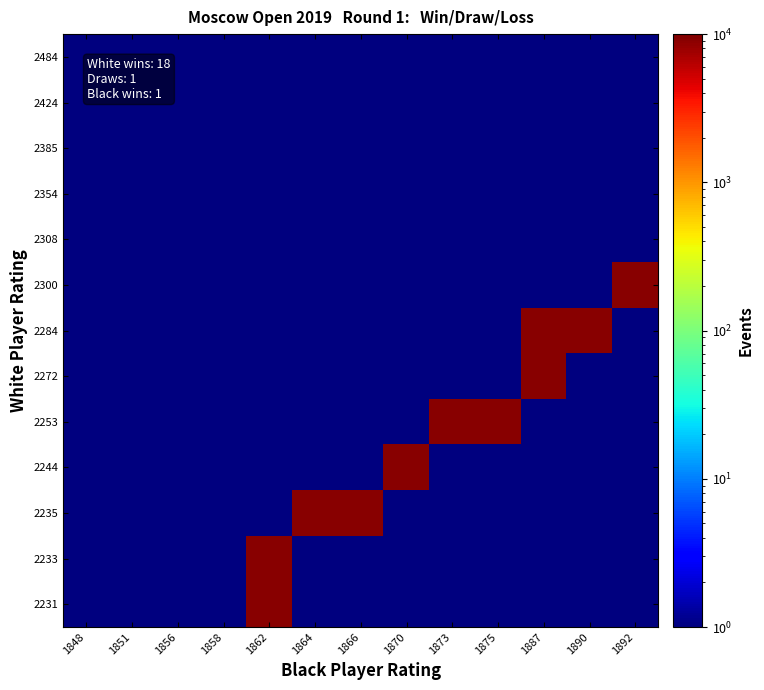

Reading right to left, what are all the values shown in this chart?

2484: 1892=1	1890=1	1887=1	1875=1	1873=1	1870=1	1866=1	1864=1	1862=1	1858=1	1856=1	1851=1	1848=1
2424: 1892=1	1890=1	1887=1	1875=1	1873=1	1870=1	1866=1	1864=1	1862=1	1858=1	1856=1	1851=1	1848=1
2385: 1892=1	1890=1	1887=1	1875=1	1873=1	1870=1	1866=1	1864=1	1862=1	1858=1	1856=1	1851=1	1848=1
2354: 1892=1	1890=1	1887=1	1875=1	1873=1	1870=1	1866=1	1864=1	1862=1	1858=1	1856=1	1851=1	1848=1
2308: 1892=1	1890=1	1887=1	1875=1	1873=1	1870=1	1866=1	1864=1	1862=1	1858=1	1856=1	1851=1	1848=1
2300: 1892=9001	1890=1	1887=1	1875=1	1873=1	1870=1	1866=1	1864=1	1862=1	1858=1	1856=1	1851=1	1848=1
2284: 1892=1	1890=9001	1887=9001	1875=1	1873=1	1870=1	1866=1	1864=1	1862=1	1858=1	1856=1	1851=1	1848=1
2272: 1892=1	1890=1	1887=9001	1875=1	1873=1	1870=1	1866=1	1864=1	1862=1	1858=1	1856=1	1851=1	1848=1
2253: 1892=1	1890=1	1887=1	1875=9001	1873=9001	1870=1	1866=1	1864=1	1862=1	1858=1	1856=1	1851=1	1848=1
2244: 1892=1	1890=1	1887=1	1875=1	1873=1	1870=9001	1866=1	1864=1	1862=1	1858=1	1856=1	1851=1	1848=1
2235: 1892=1	1890=1	1887=1	1875=1	1873=1	1870=1	1866=9001	1864=9001	1862=1	1858=1	1856=1	1851=1	1848=1
2233: 1892=1	1890=1	1887=1	1875=1	1873=1	1870=1	1866=1	1864=1	1862=9001	1858=1	1856=1	1851=1	1848=1
2231: 1892=1	1890=1	1887=1	1875=1	1873=1	1870=1	1866=1	1864=1	1862=9001	1858=1	1856=1	1851=1	1848=1